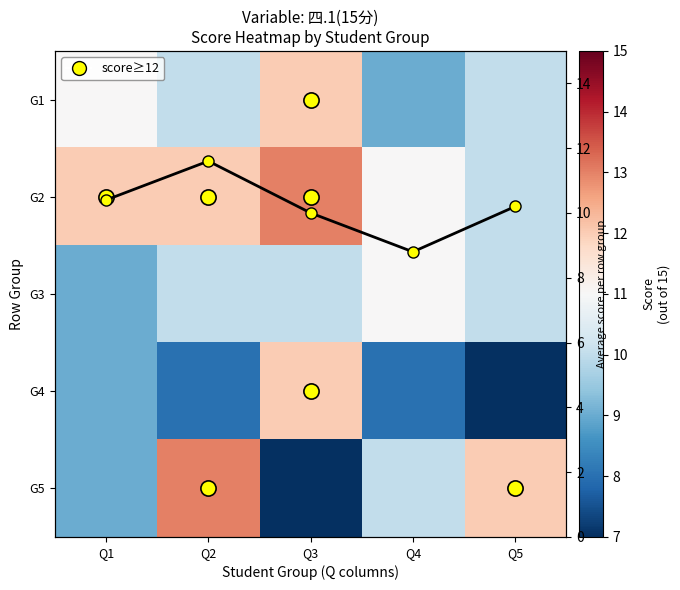

What is the minimum value for Row mean?

8.8